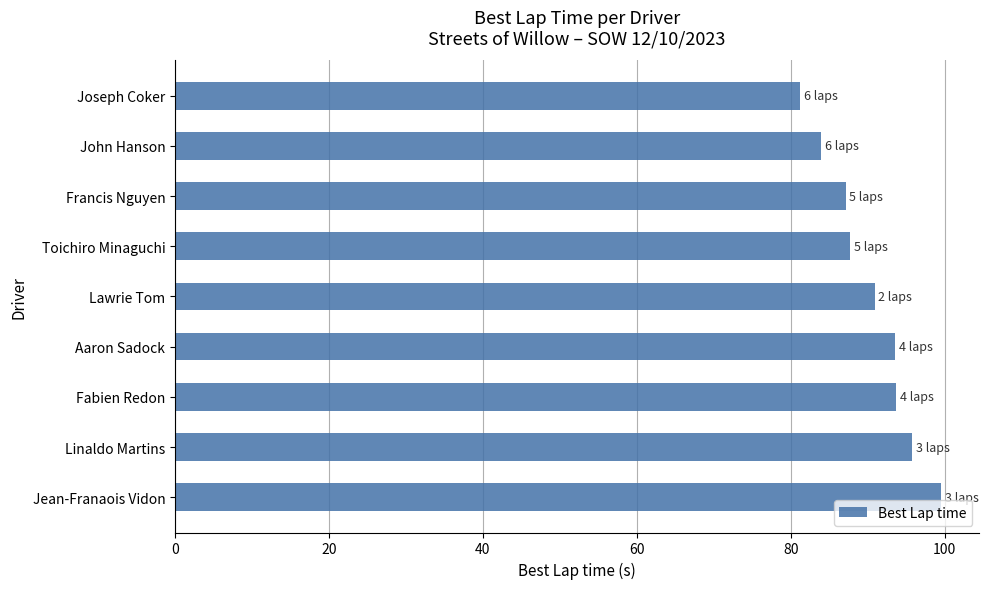

Which label corresponds to the largest value in the chart?

Jean-Franaois Vidon